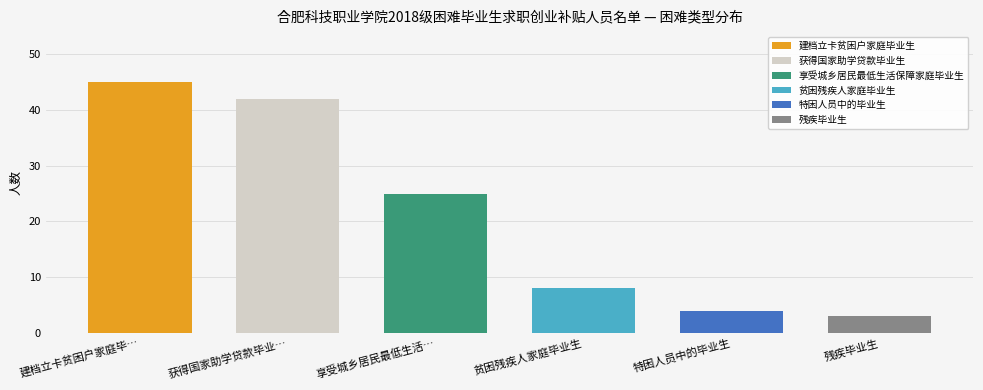

What is the value of the 4th bar from the left?

8